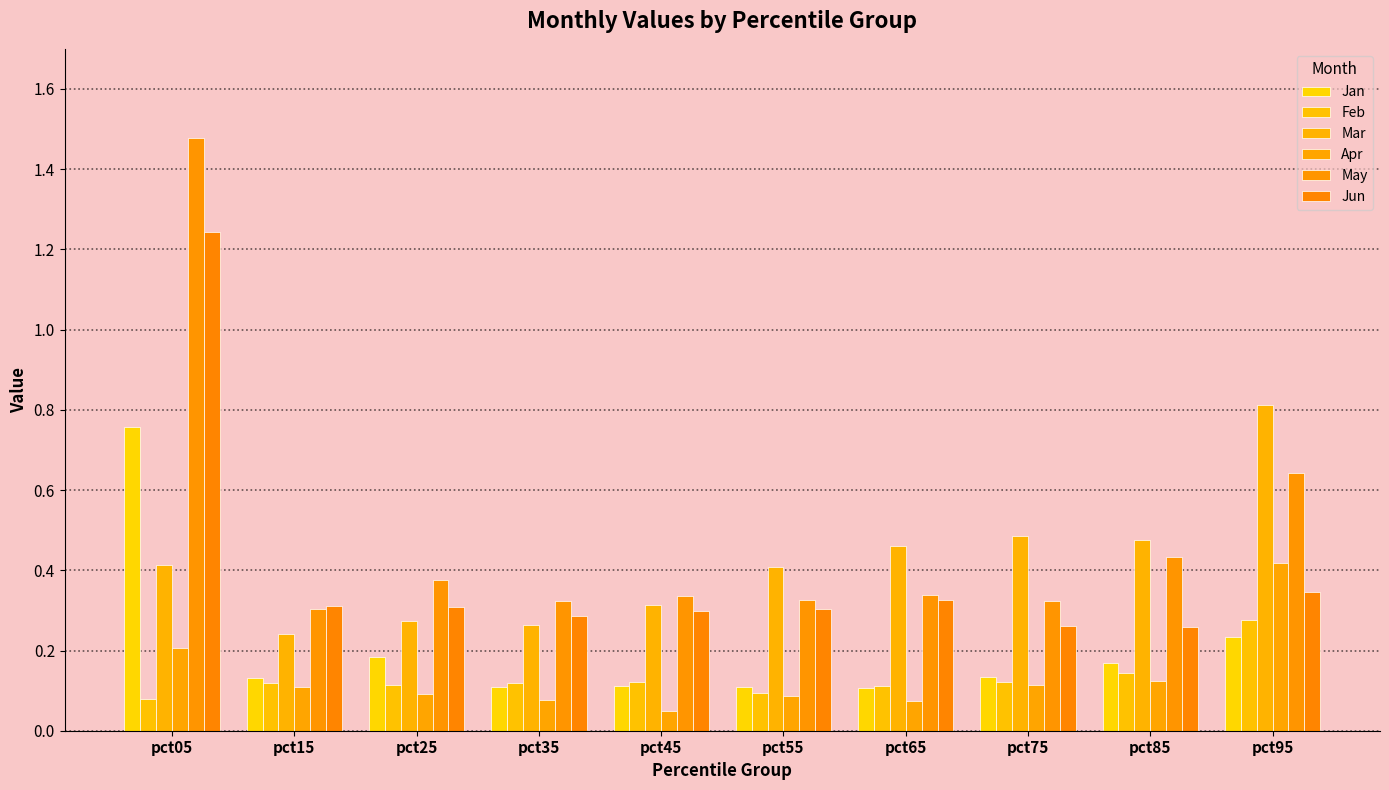

How many data points does each series have?

10